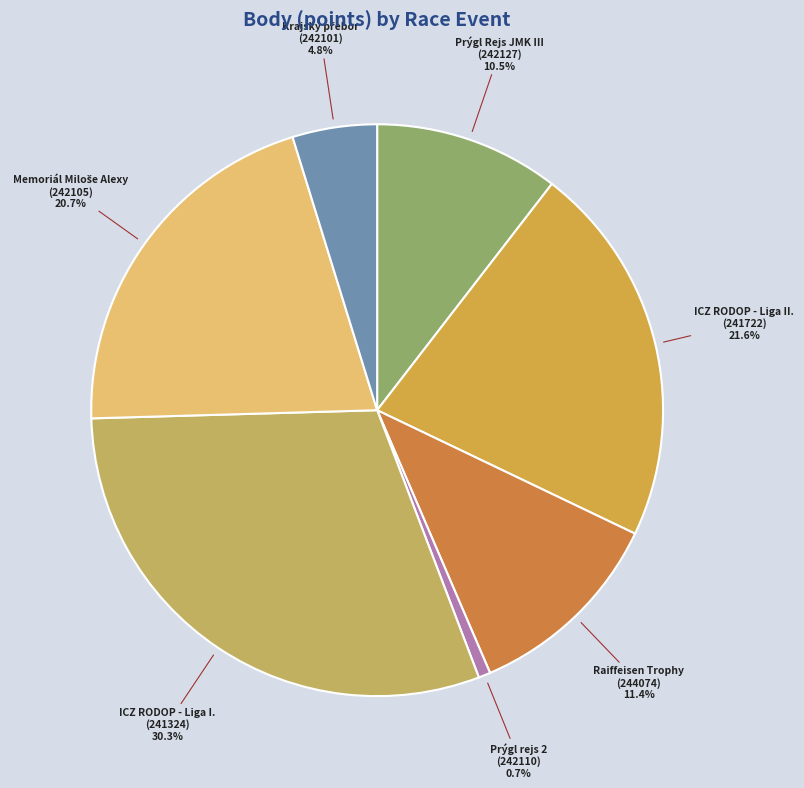

How many slices are in this pie chart?

7